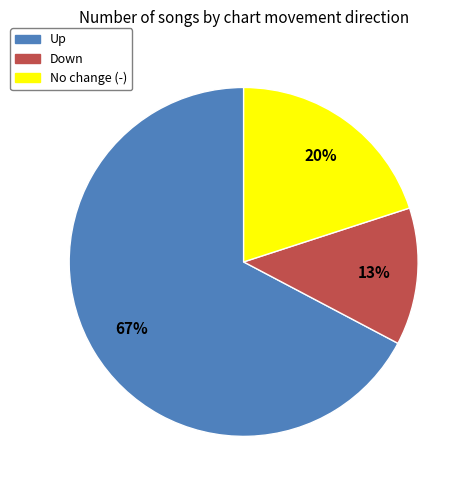

To the nearest percent, what is the average slice percentage?

33%